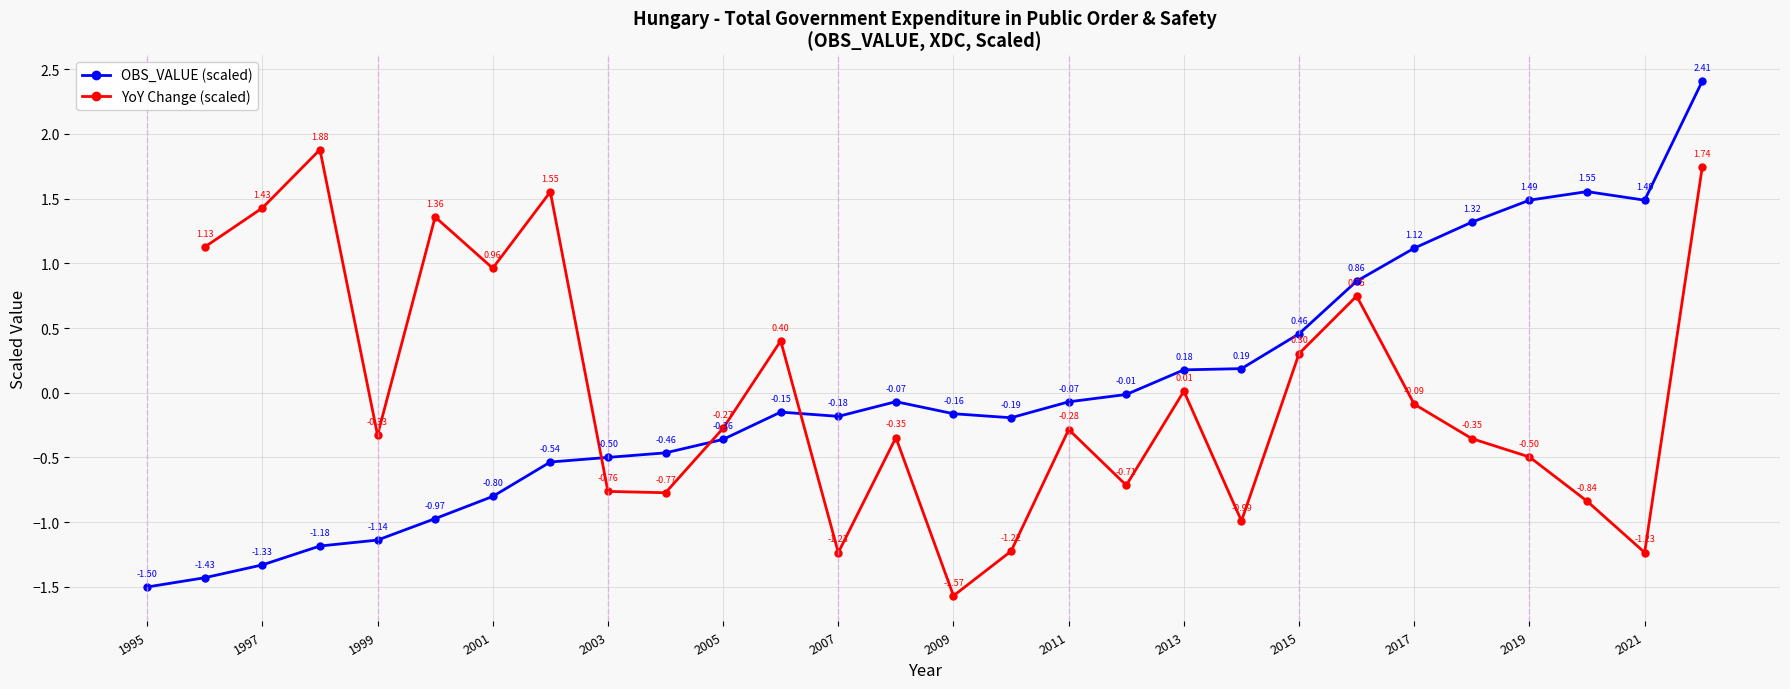

Is this an area chart (filled region under the line)?

No